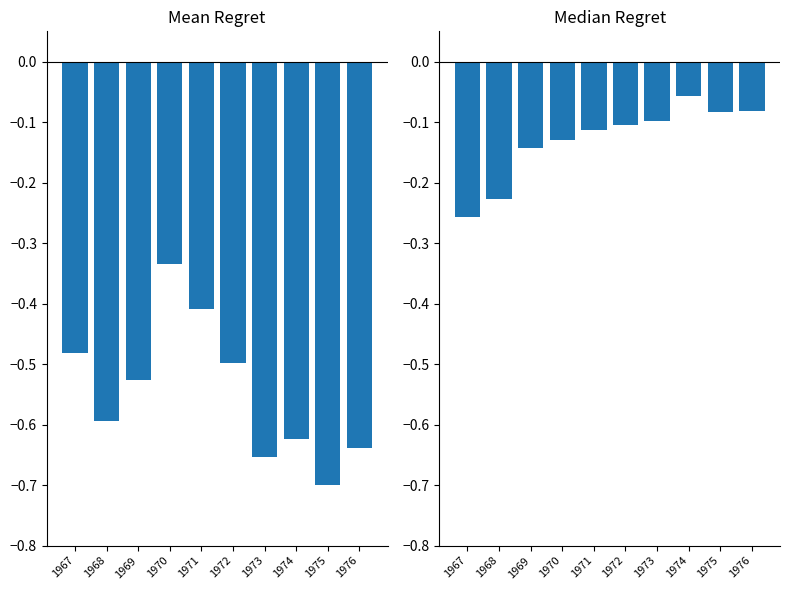

Reading right to left, extract all data points from this chart.

Intramural: 1976=-0.6	1975=-0.7	1974=-0.6	1973=-0.7	1972=-0.5	1971=-0.4	1970=-0.3	1969=-0.5	1968=-0.6	1967=-0.5
Universities: 1976=-0.1	1975=-0.1	1974=-0.1	1973=-0.1	1972=-0.1	1971=-0.1	1970=-0.1	1969=-0.1	1968=-0.2	1967=-0.3